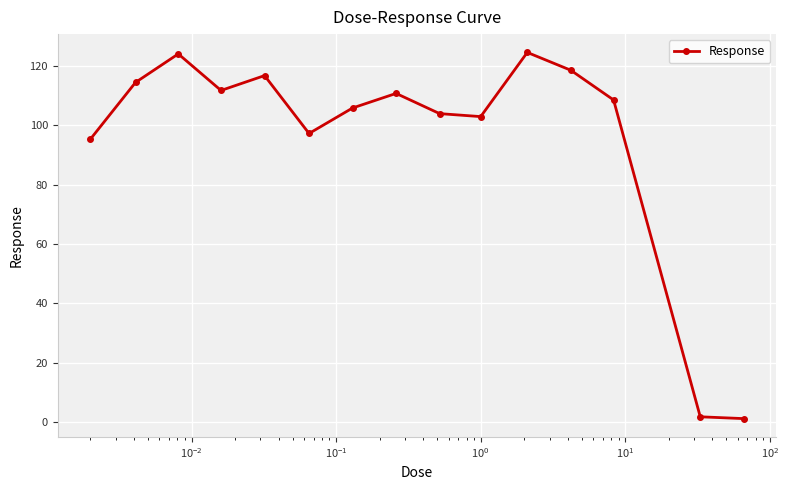

What is the smallest value displayed?

1.3